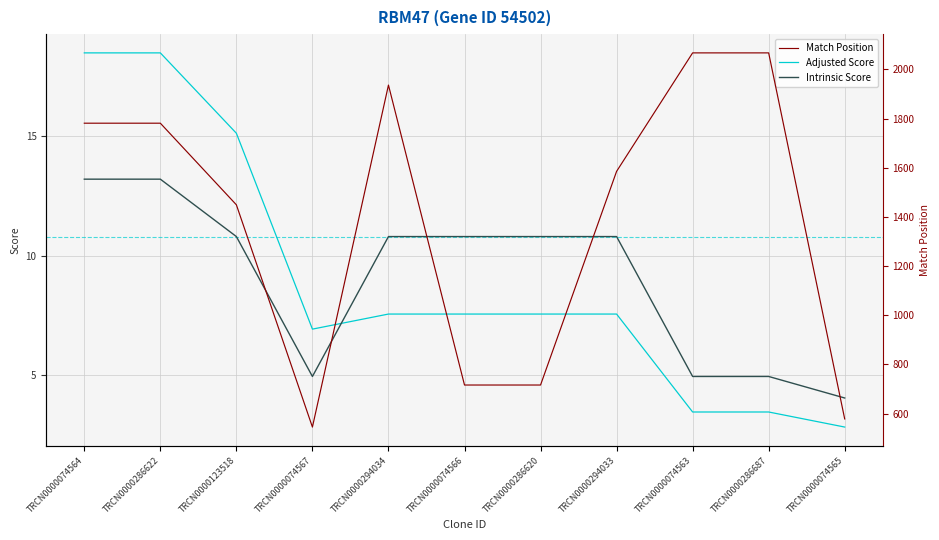

Which series has the largest range (max minus min)?

Match Position